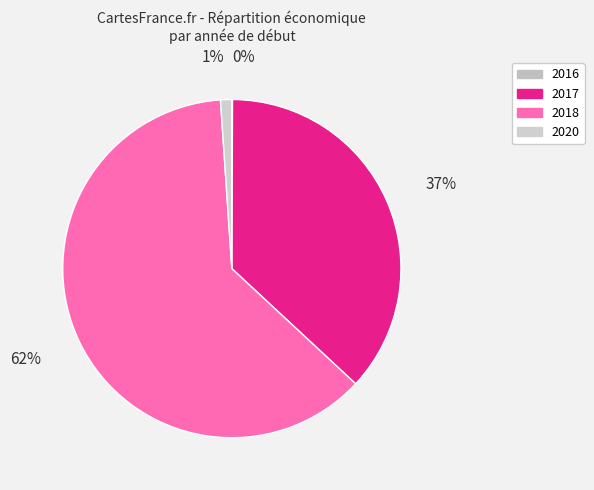

What is the majority slice?

2018